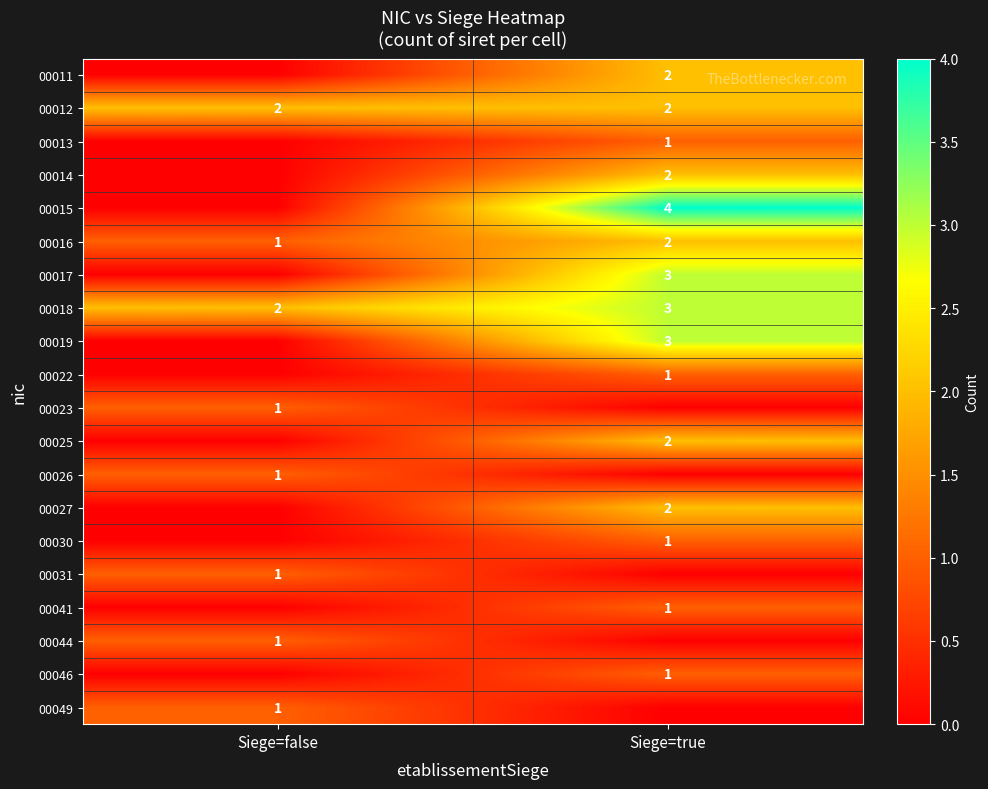

The 00023 series shows 1 at Siege=false. True or false?

True